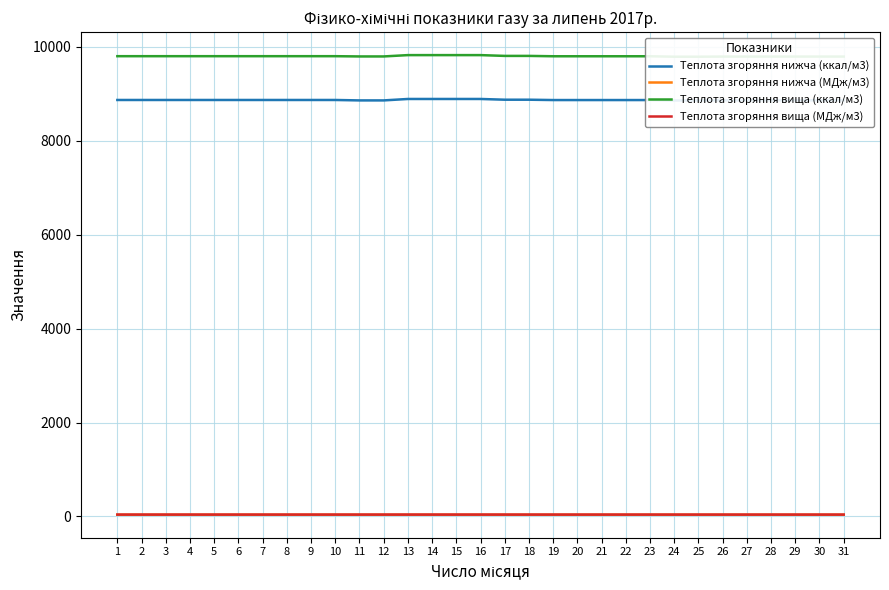

What is the greatest value displayed?

9821.0